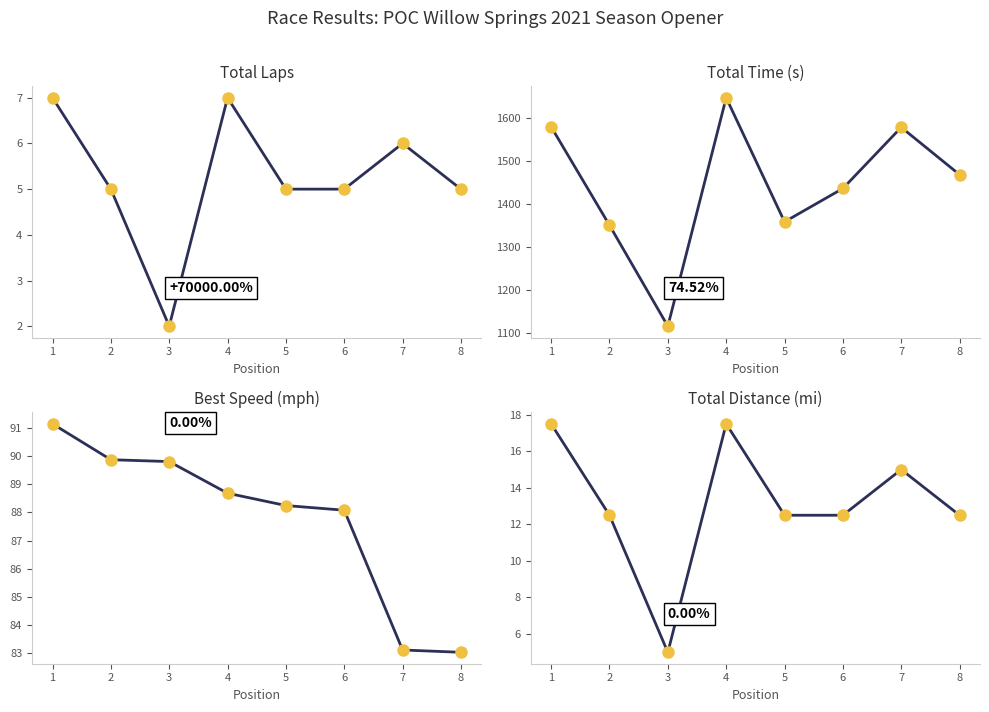

Is it true that Total Laps equals 1.5 at 4?

False